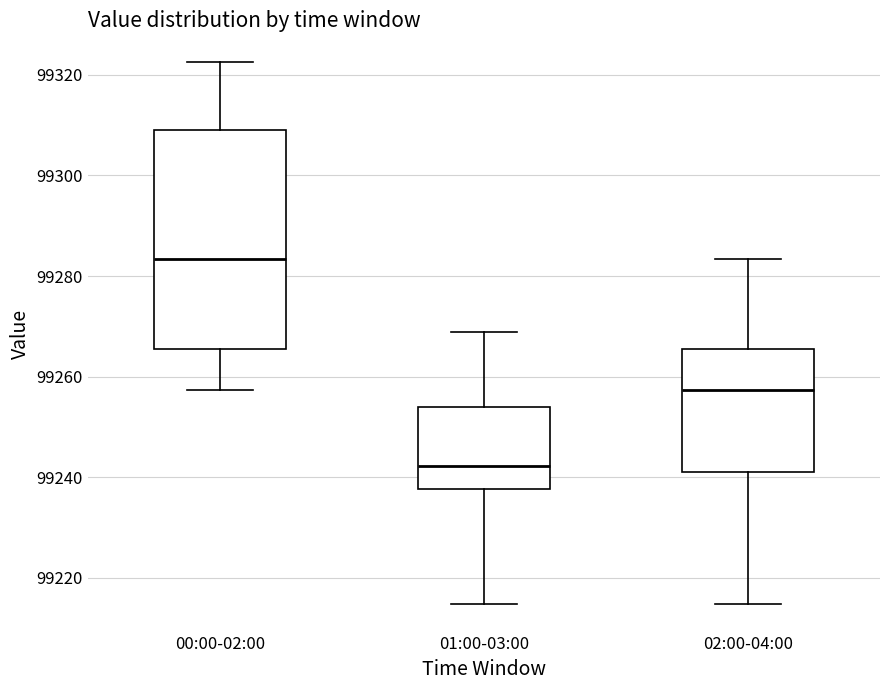

Where is the lower edge of the box for 00:00-02:00 on the y-axis? The values are not printed on the chart, so give them approximately, as read against the axis.

99266